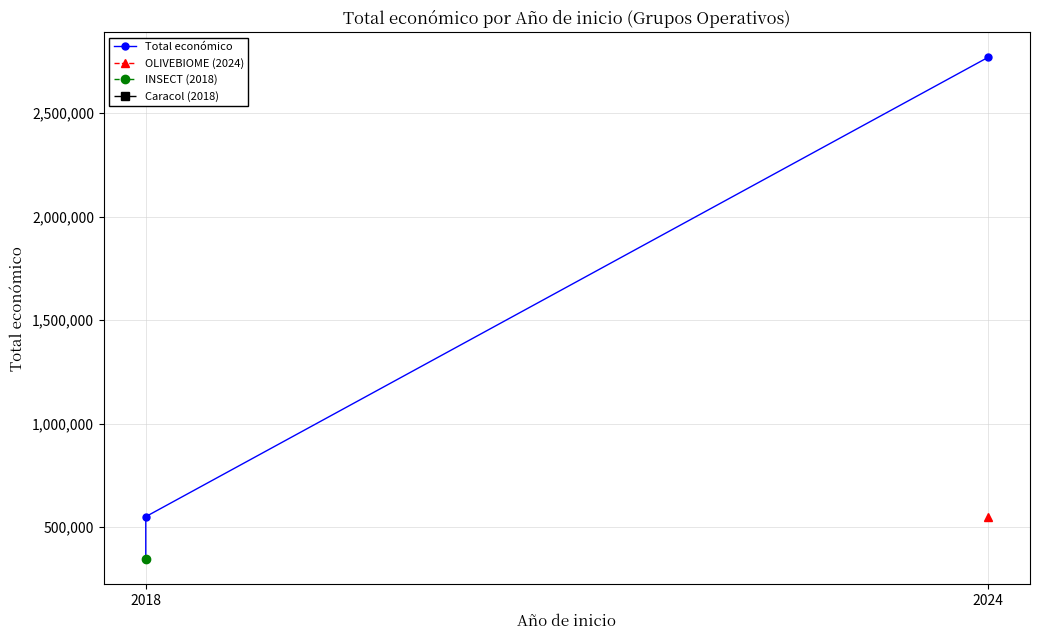

The chart shows a value of 550111 at 2018. True or false?

True